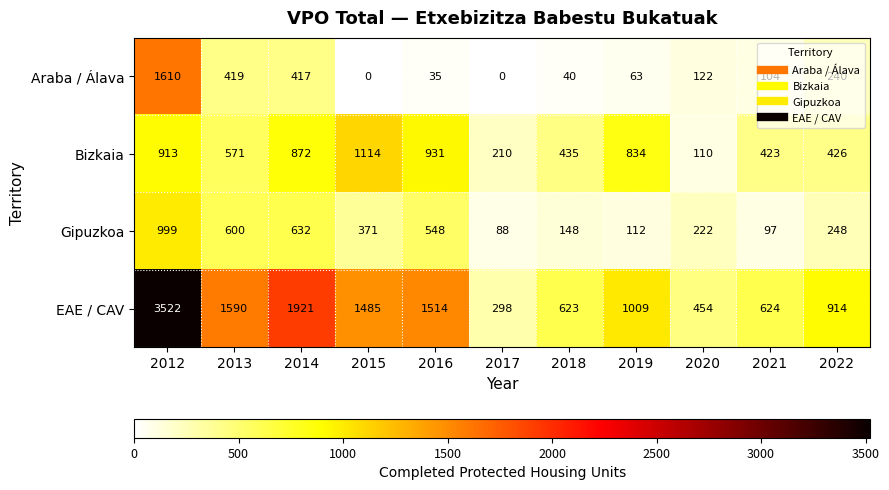

True or false: EAE / CAV has a value of 369 at 2018.

False